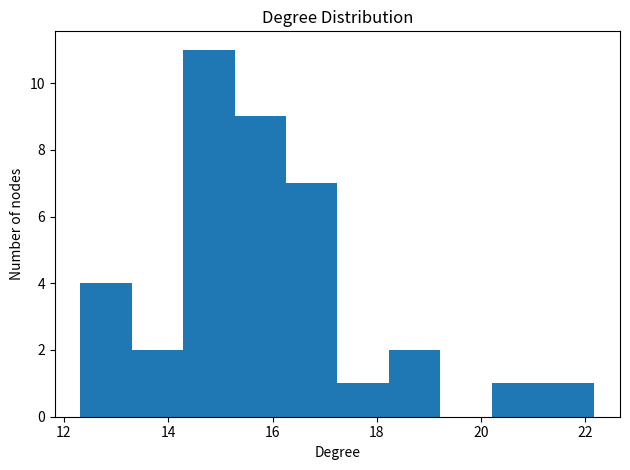

How tall is the bar that spans 15.2 to 16.2 on the x-axis? Neither the bar edges nor the heights are printed on the chart, so give them approximately, as read against the axes.

9